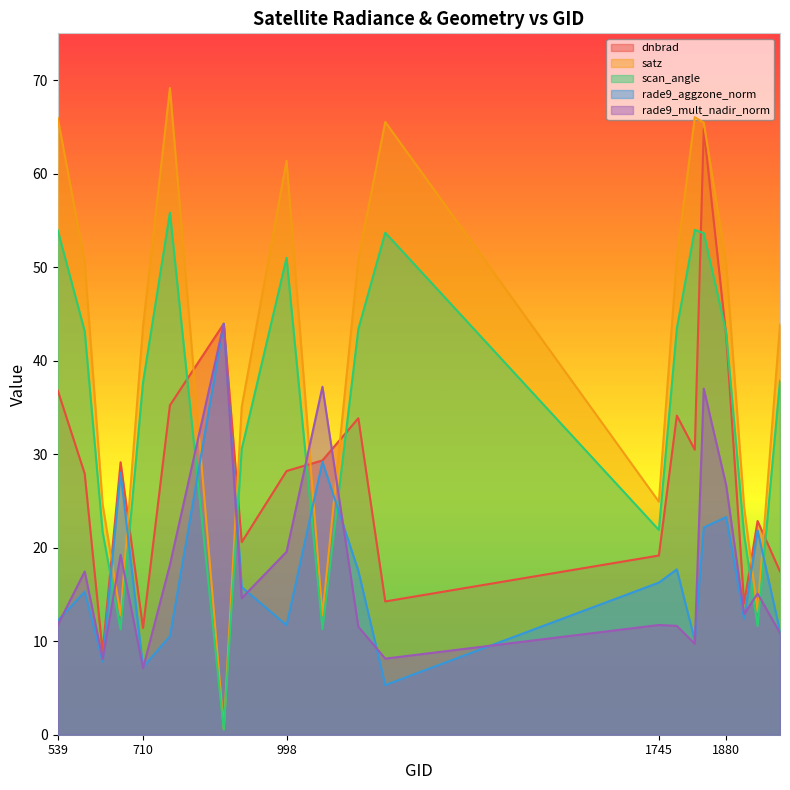

What is the value of the rade9_mult_nadir_norm point at the 13th from the left?

11.7